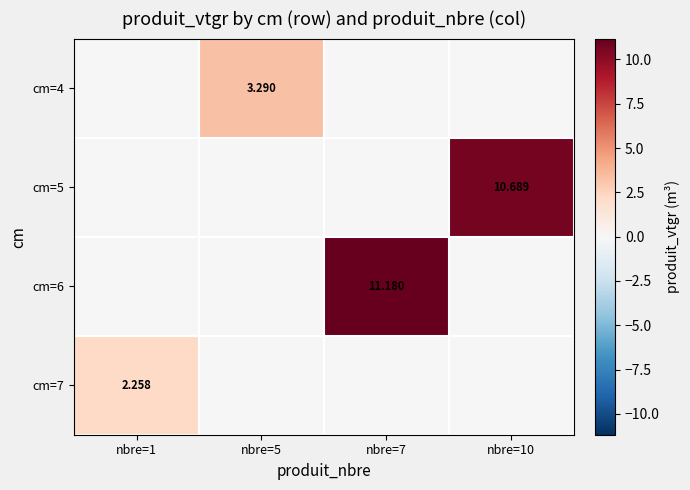

Which series changed the most between nbre=1 and nbre=7?

cm=6